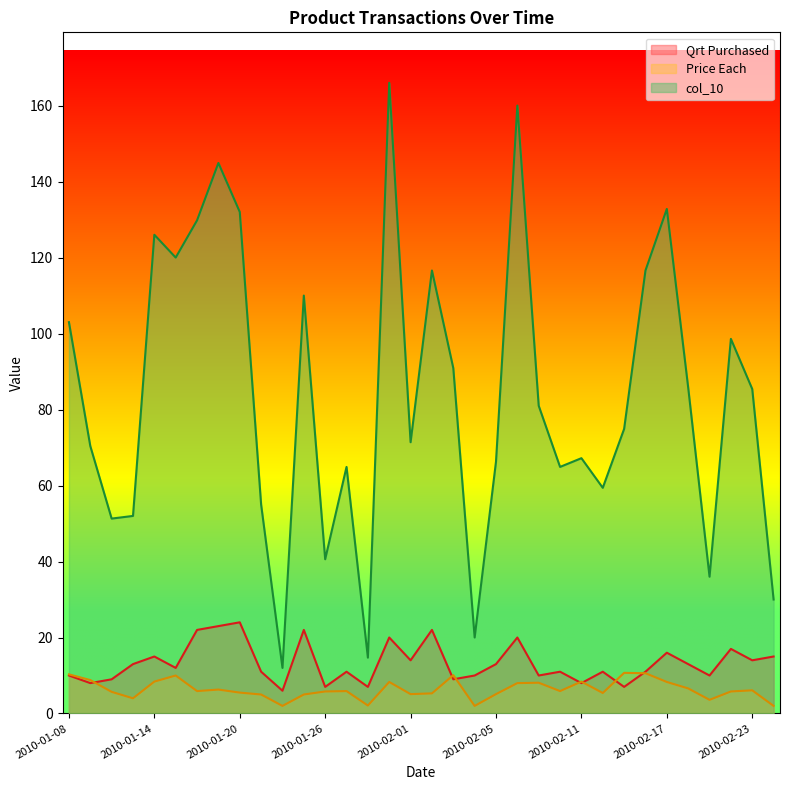

Count the number of categories in the chart.

34